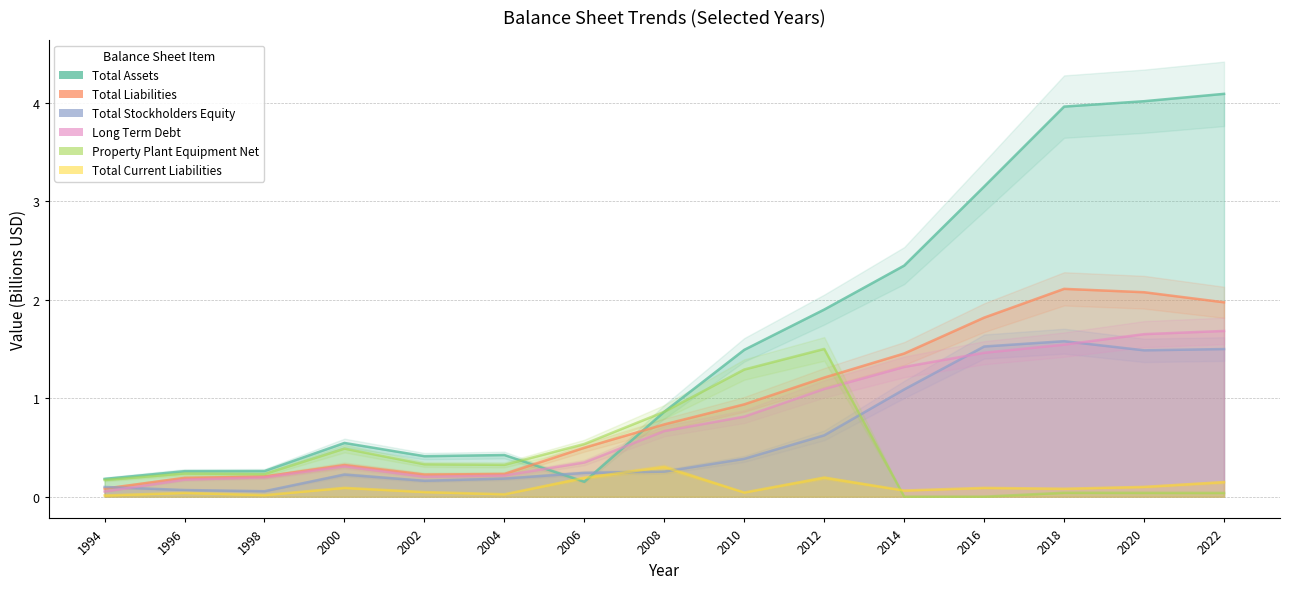

What is the difference between the highest and lowest values at 2004?

0.4